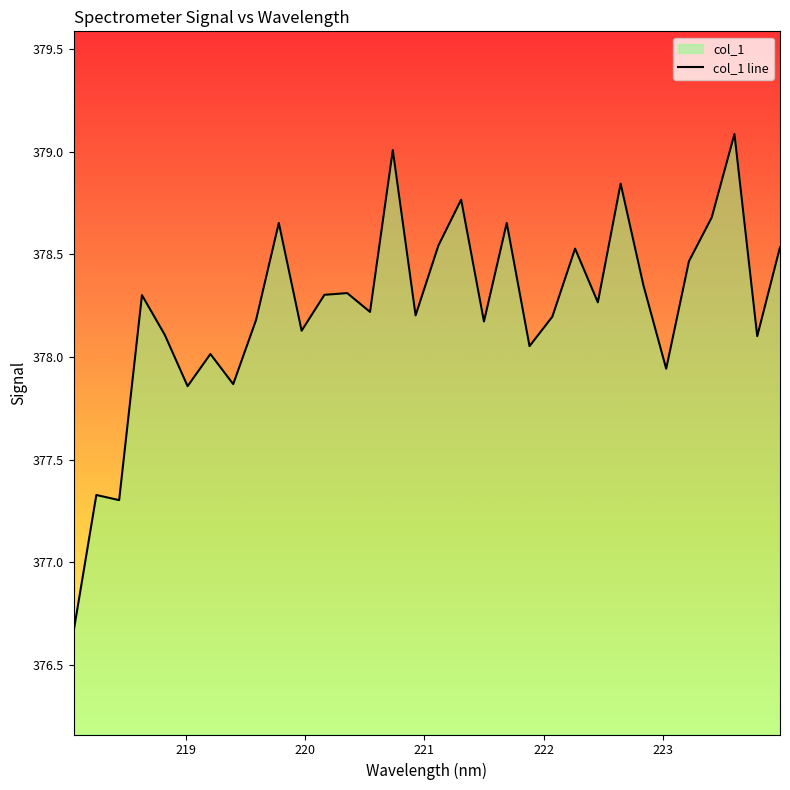

How many values exceed 378?

26